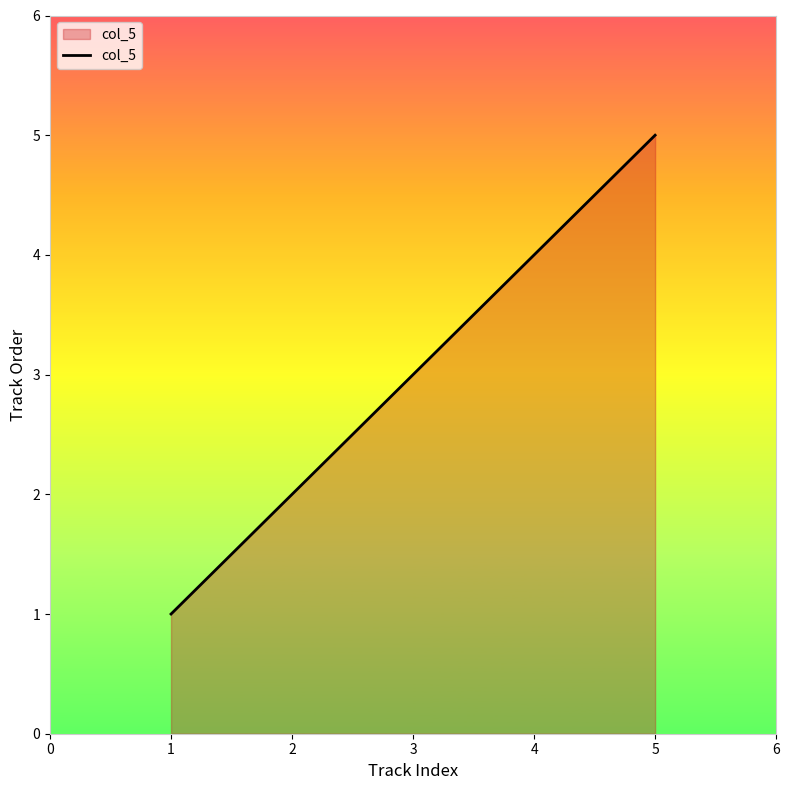

How many lines are shown in the chart?

1